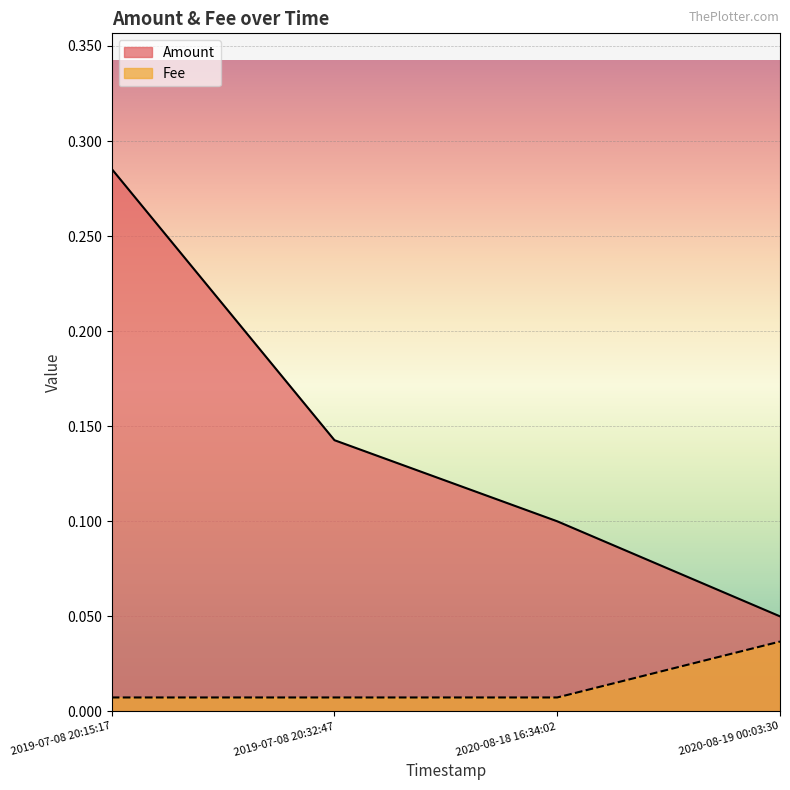

At which label is Fee closest to 0?

2019-07-08 20:15:17